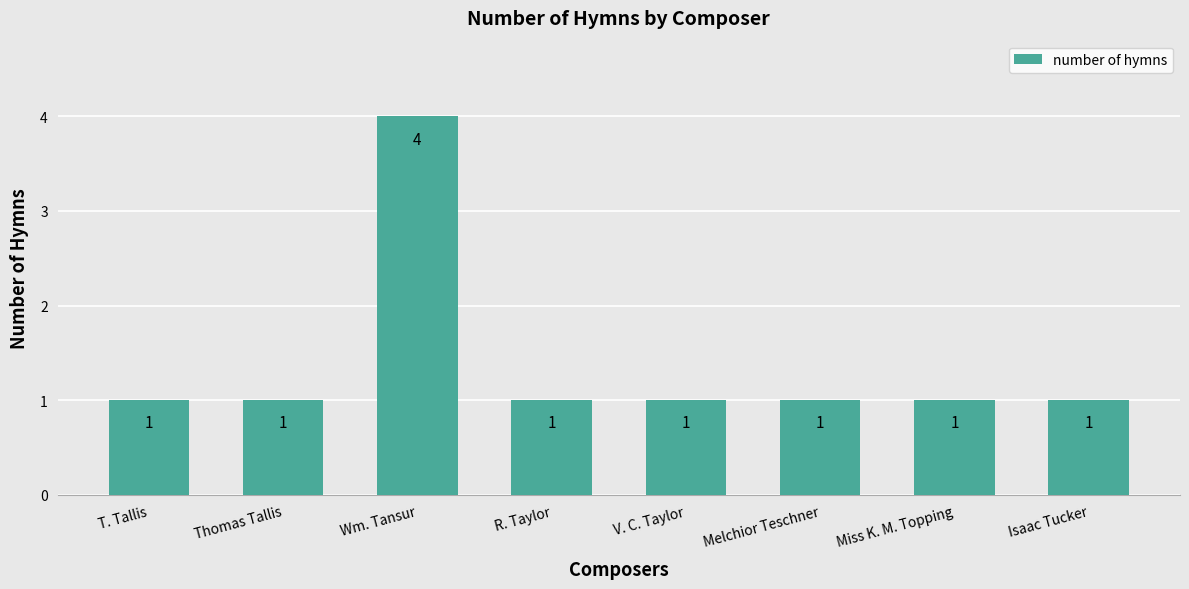

How many values are between 1 and 2?

7